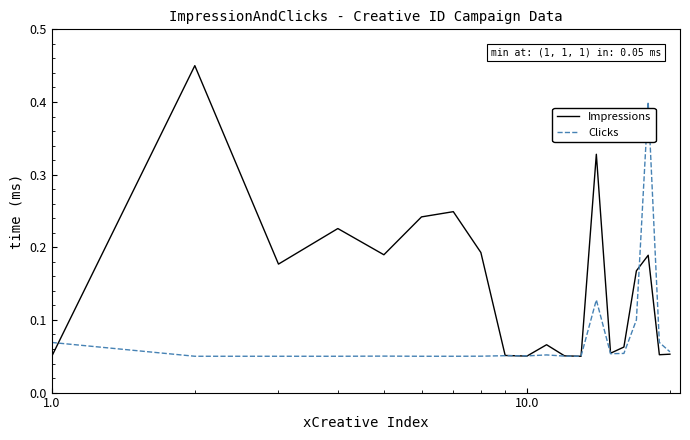

What is the highest value of the Clicks series?

0.4